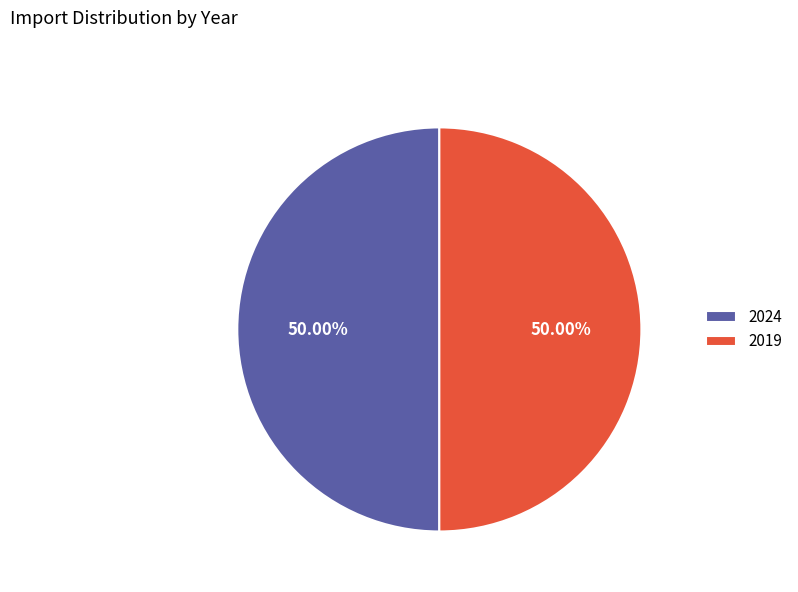

To the nearest percent, what is the average slice percentage?

50%